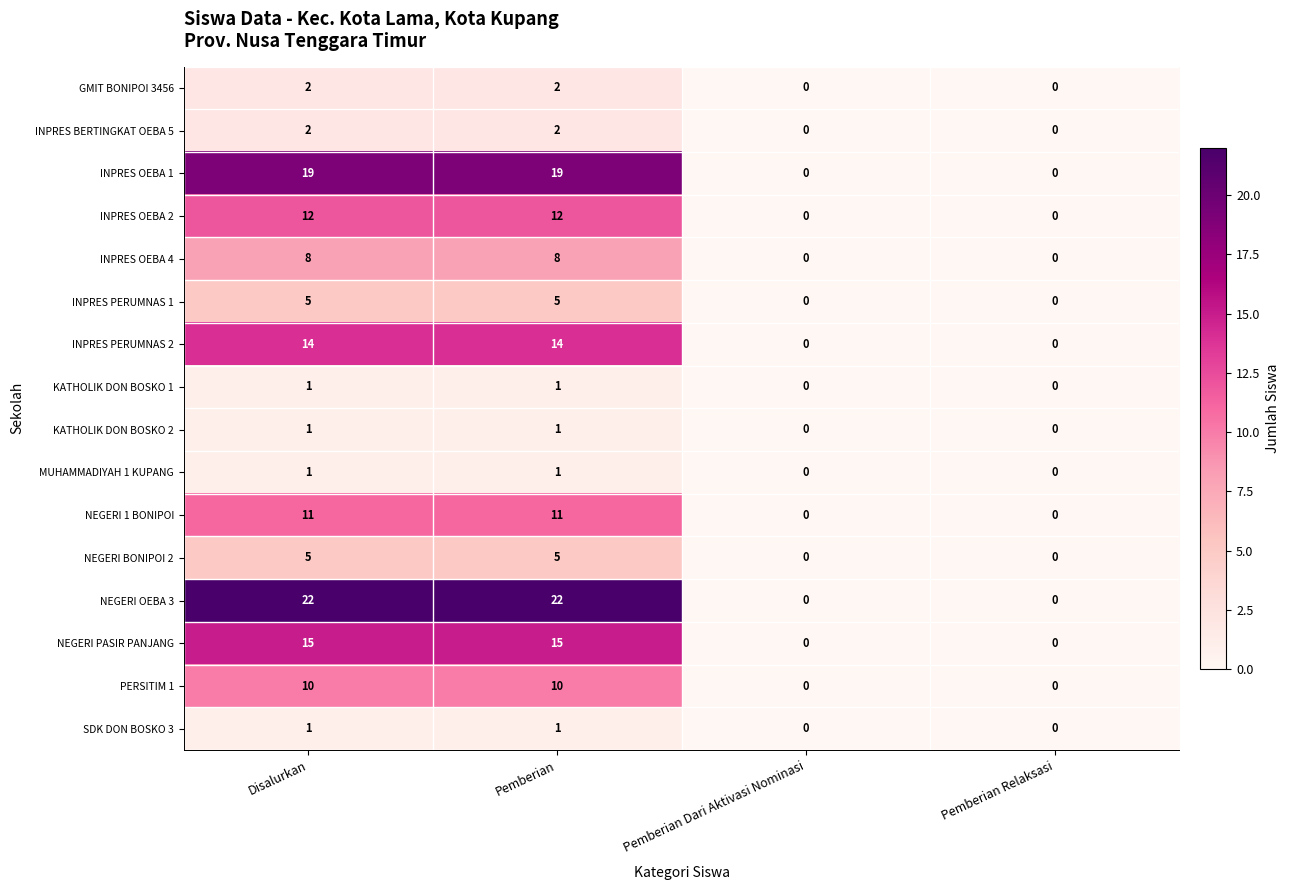

Count the INPRES OEBA 2 values in the range 0 to 12.

4